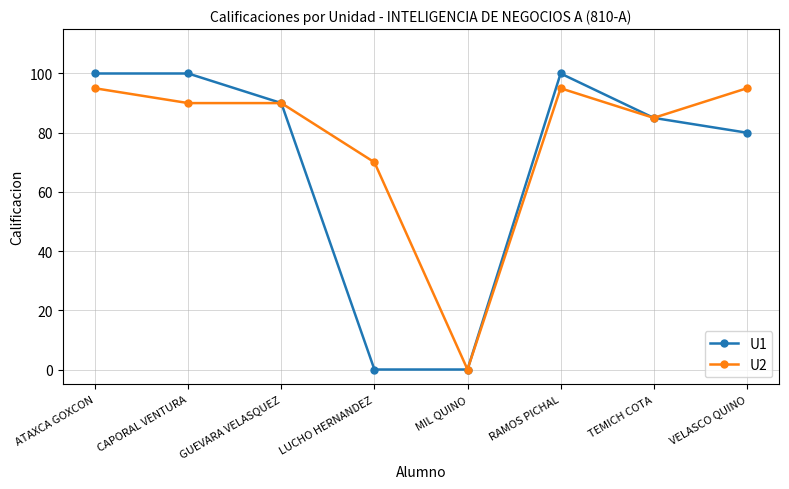

What is the total value across all series at GUEVARA VELASQUEZ?

180